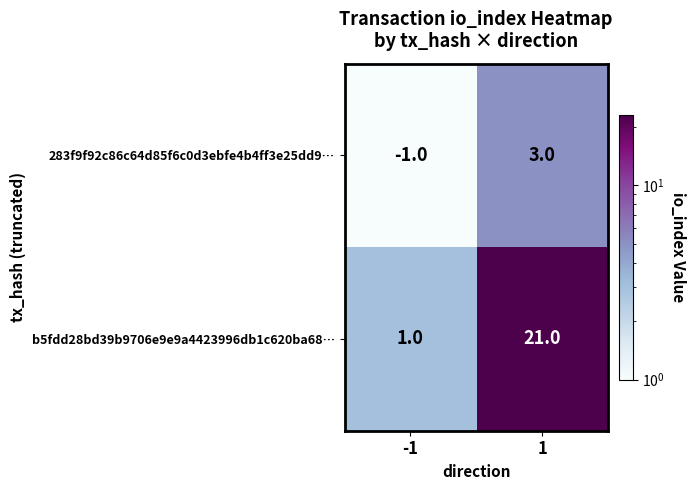

Reading right to left, transcribe all the data shown in this chart.

283f9f92c86c64d85f6c0d3ebfe4b4ff3e25dd9…: 3	-1
b5fdd28bd39b9706e9e9a4423996db1c620ba68…: 21	1